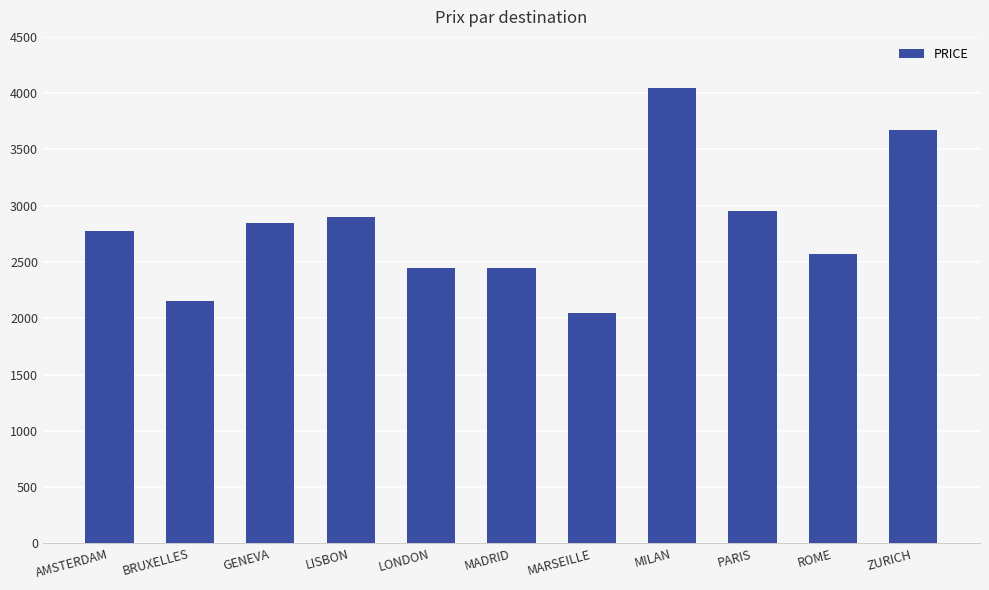

What value does the data have at MARSEILLE, to the nearest 50?

2050